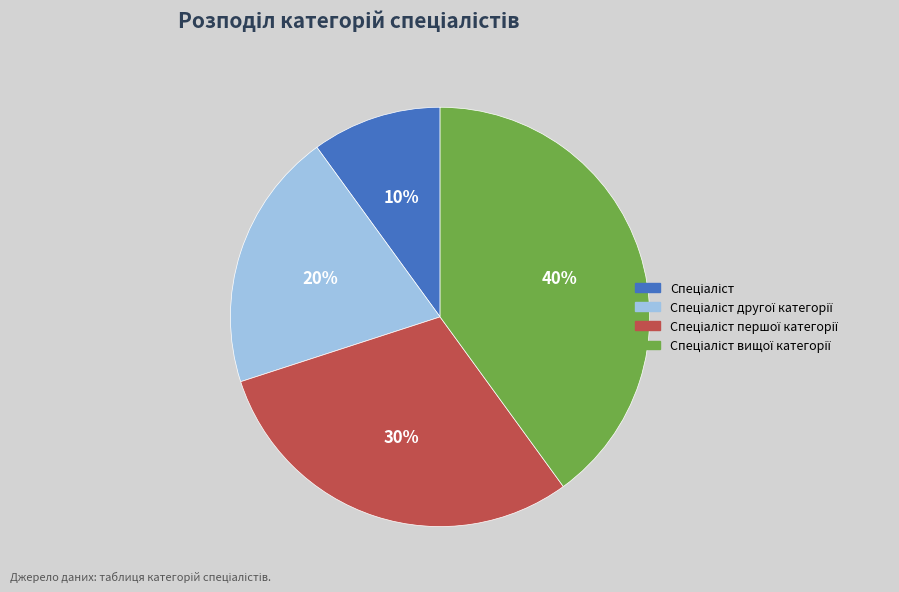

To the nearest percent, what is the difference between the largest and smallest slice percentages?

30%